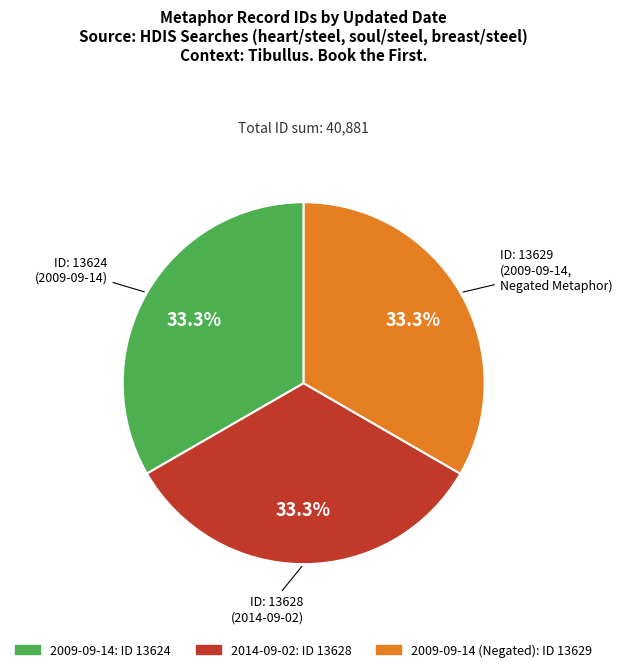

Approximately how many times larger is the value at ID: 13628 (2014-09-02) compared to ID: 13629 (2009-09-14, Negated Metaphor)?

1.0